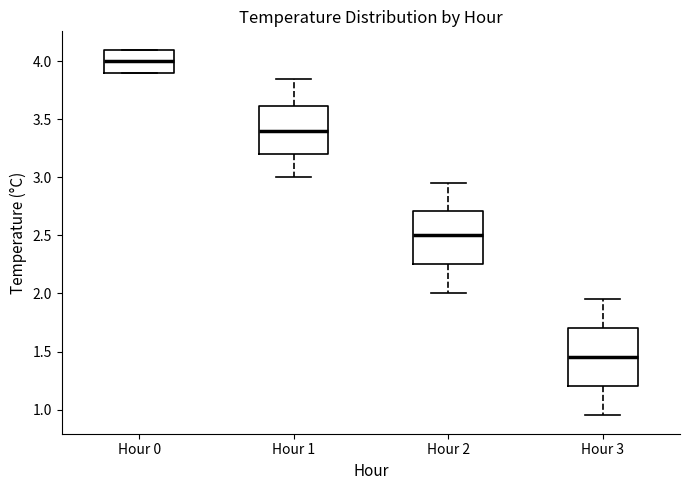

Reading left to right, transcribe this box plot: for each box, give where its median line is, the range the box spans, and where its two whiskers end, as read against the y-axis. The values are not printed on the chart, so give them approximately, as read against the axis.

Hour 0: median 4.00, box 3.90 to 4.10, whiskers 3.90 to 4.10
Hour 1: median 3.40, box 3.20 to 3.60, whiskers 3.00 to 3.85
Hour 2: median 2.50, box 2.25 to 2.70, whiskers 2.00 to 2.95
Hour 3: median 1.45, box 1.20 to 1.70, whiskers 0.95 to 1.95